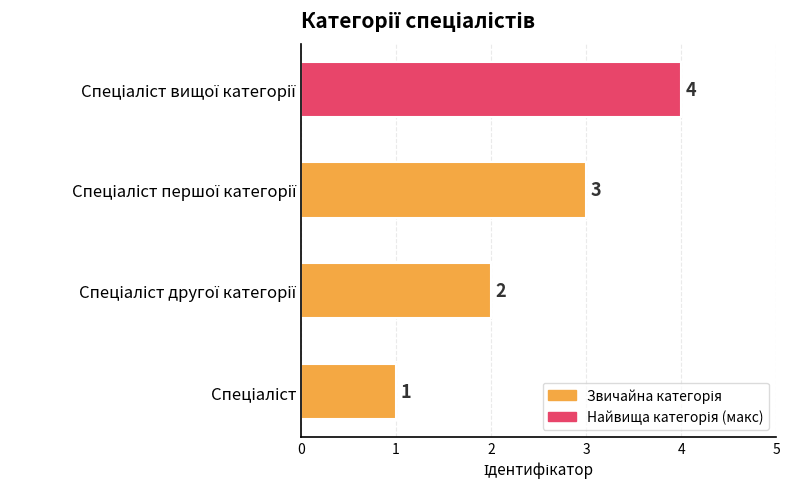

What is the greatest value displayed?

4